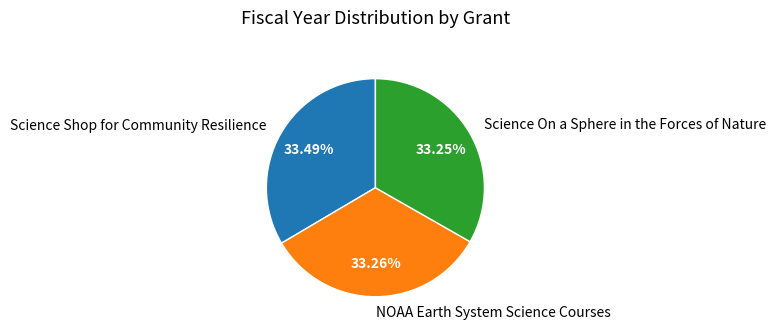

What is the ratio of the value at Science On a Sphere in the Forces of Nature to the value at Science Shop for Community Resilience?

1.0